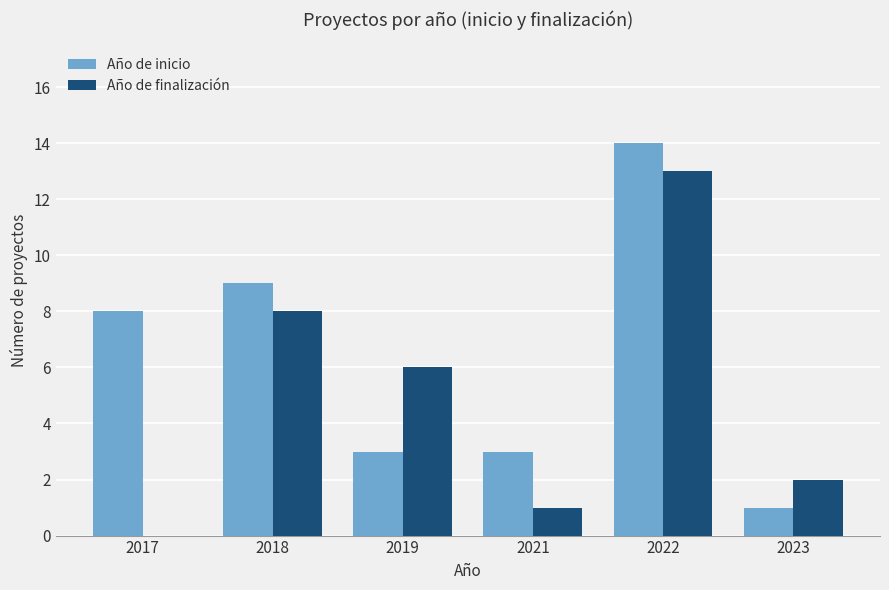

Where does the Año de finalización series first go above 6?

2018